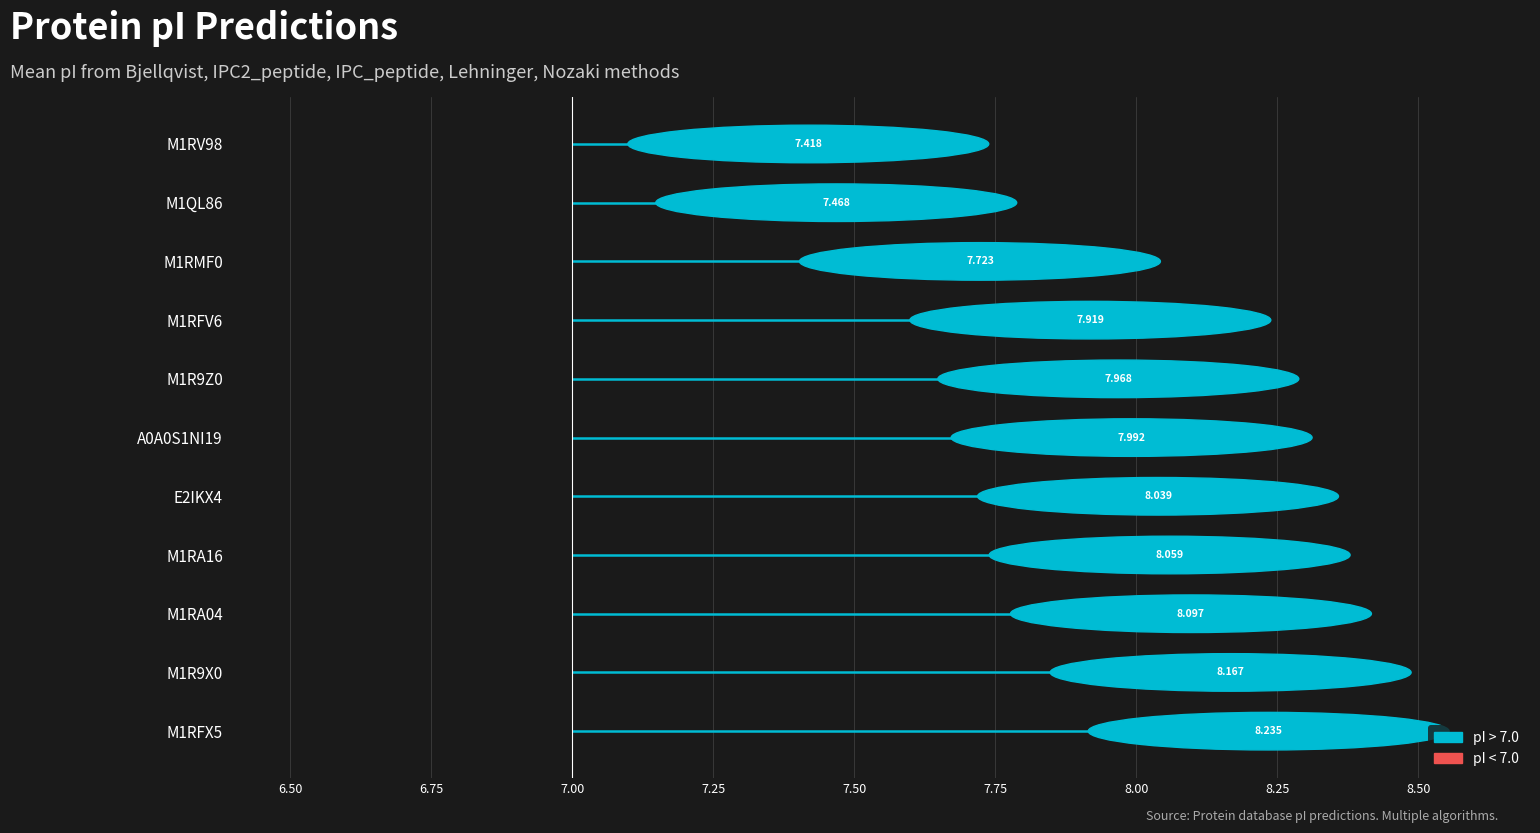

How many groups of bars are there?

11